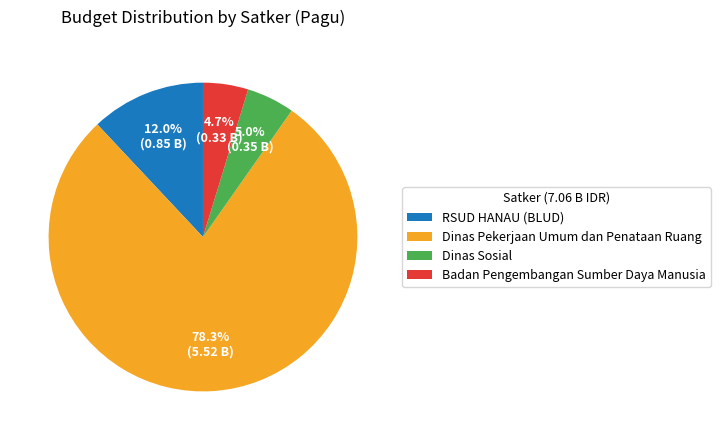

What is the total percentage of Badan Pengembangan Sumber Daya Manusia and Dinas Sosial?

9.7%